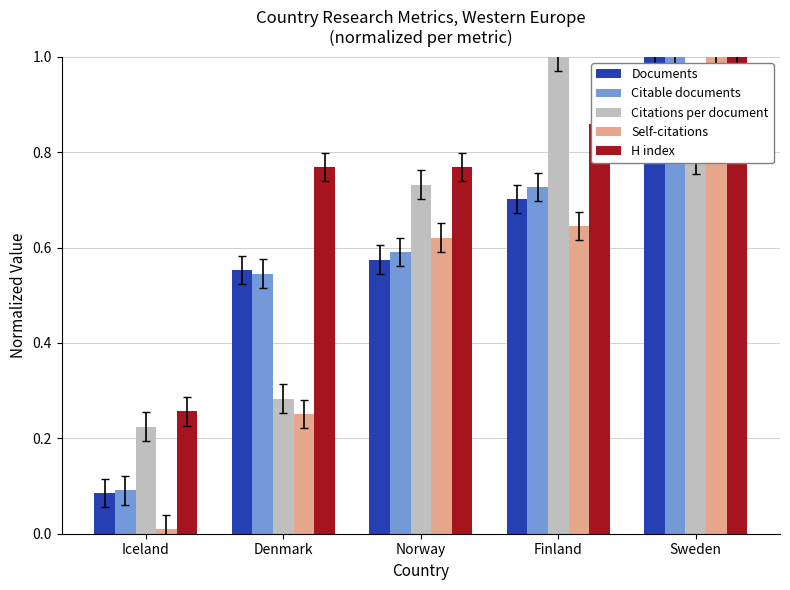

What are all the series names shown in the legend?

Documents, Citable documents, Citations per document, Self-citations, H index